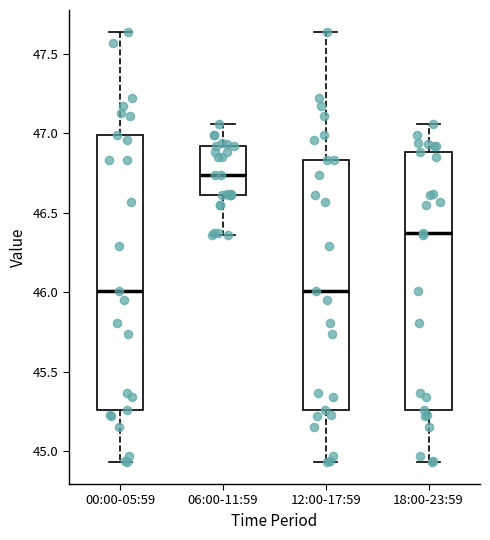

Reading left to right, read every box against the y-axis: the position of its median line, the range the box covers, and the ends of its whiskers. The values are not printed on the chart, so give them approximately, as read against the axis.

00:00-05:59: median 46.00, box 45.25 to 47.00, whiskers 44.95 to 47.65
06:00-11:59: median 46.75, box 46.60 to 46.90, whiskers 46.35 to 47.05
12:00-17:59: median 46.00, box 45.25 to 46.85, whiskers 44.95 to 47.65
18:00-23:59: median 46.35, box 45.25 to 46.90, whiskers 44.95 to 47.05